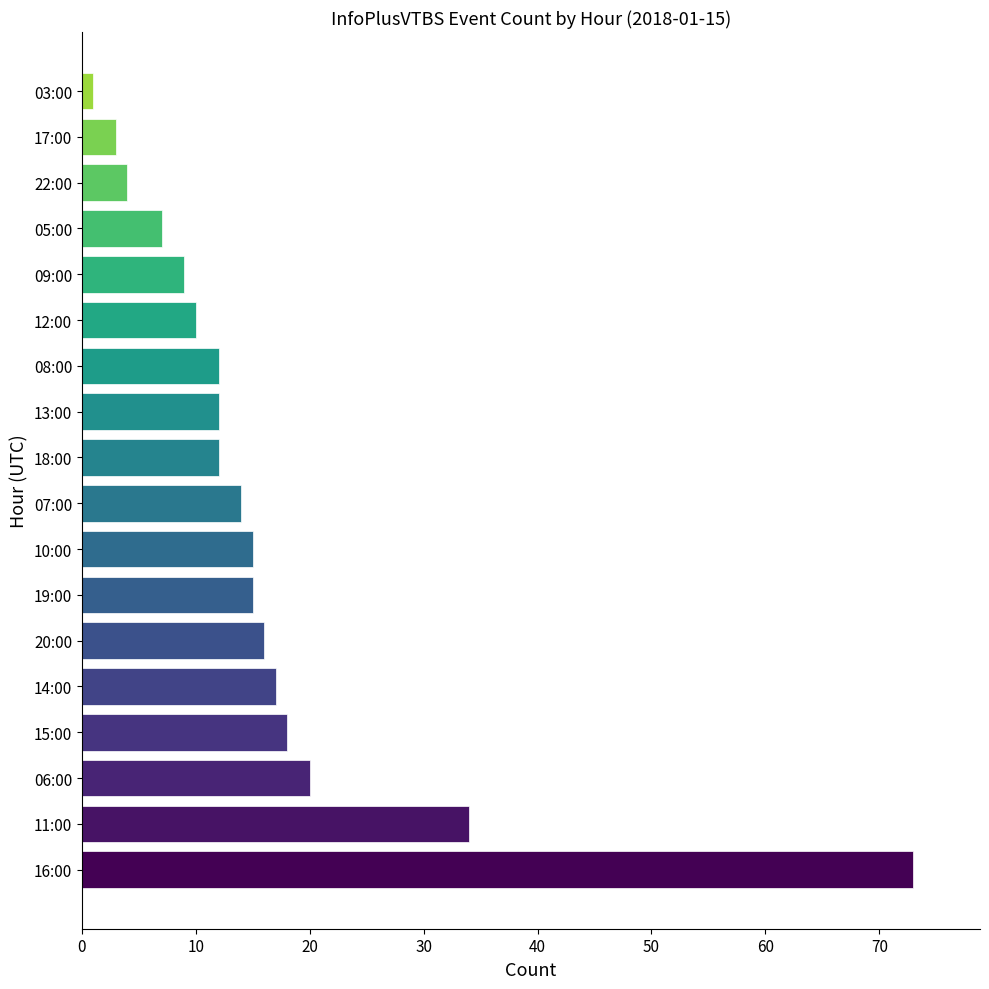

What is the change in value from 16:00 to 09:00?

-64